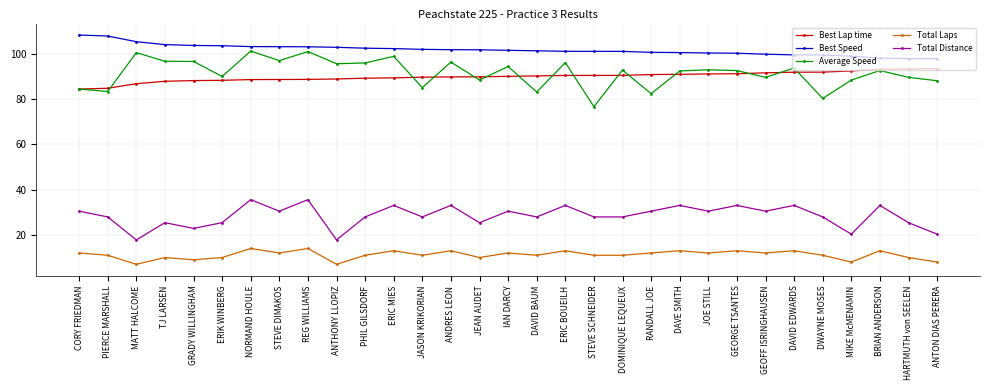

True or false: Average Speed and Total Laps cross at least once.

False